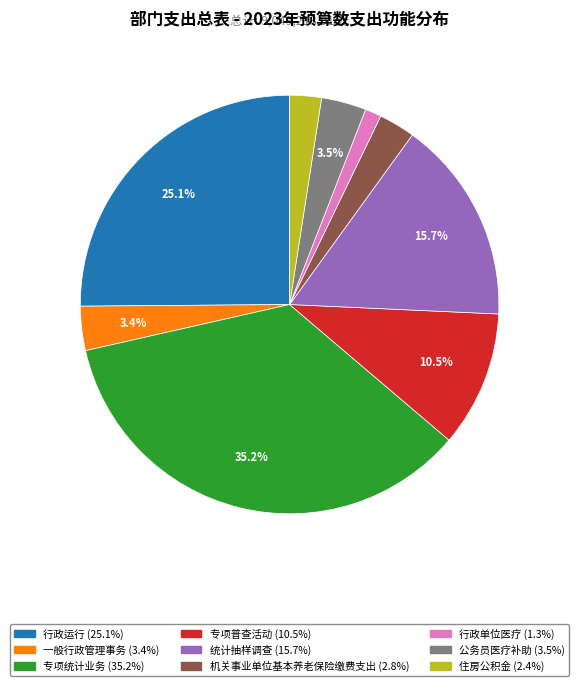

What is the largest slice in the pie chart?

专项统计业务